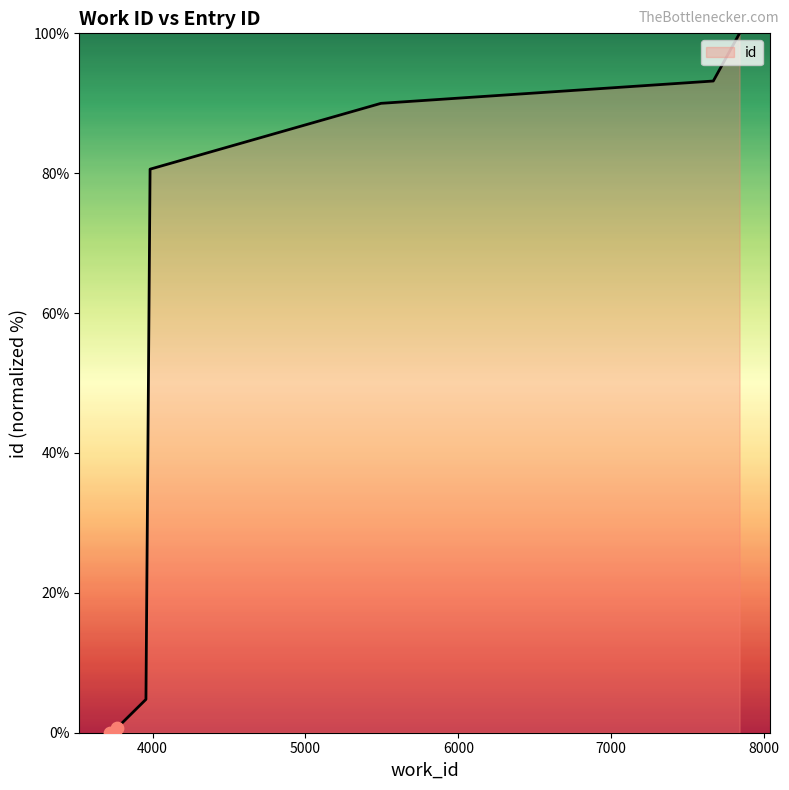

True or false: the data has more than 0 interior local peaks.

False